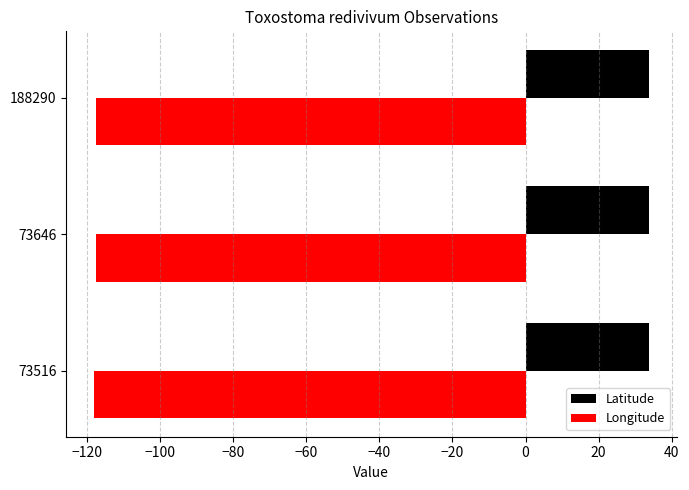

What is the sum of all Longitude values?

-353.3